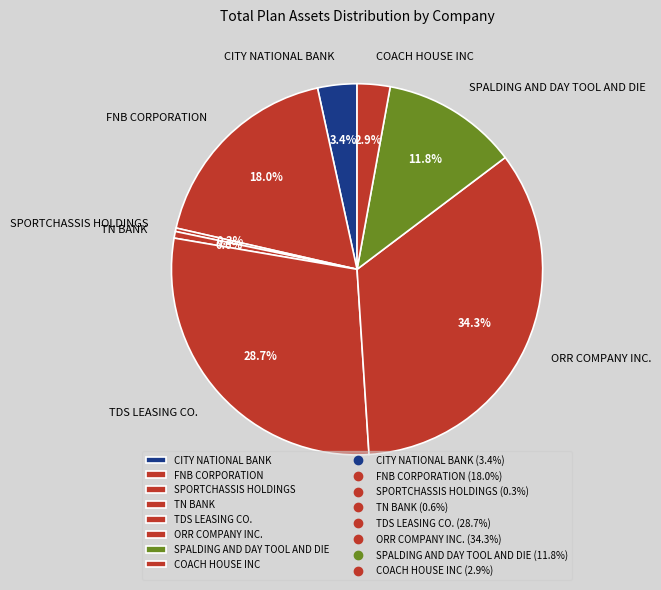

Is ORR COMPANY INC. the majority of the pie?

No